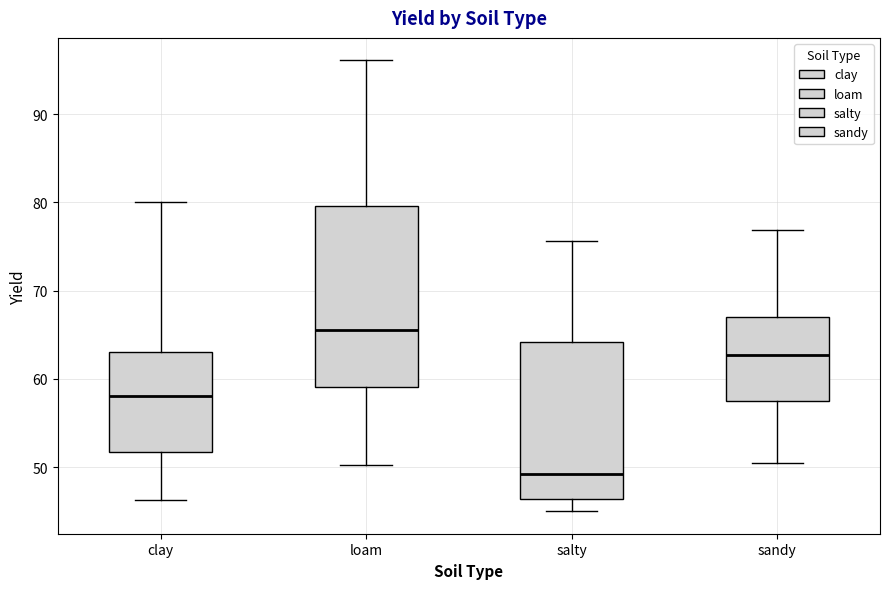

Reading left to right, transcribe this box plot: for each box, give where its median line is, the range the box spans, and where its two whiskers end, as read against the y-axis. The values are not printed on the chart, so give them approximately, as read against the axis.

clay: median 58, box 52 to 63, whiskers 46 to 80
loam: median 66, box 59 to 80, whiskers 50 to 96
salty: median 49, box 46 to 64, whiskers 45 to 76
sandy: median 63, box 58 to 67, whiskers 51 to 77